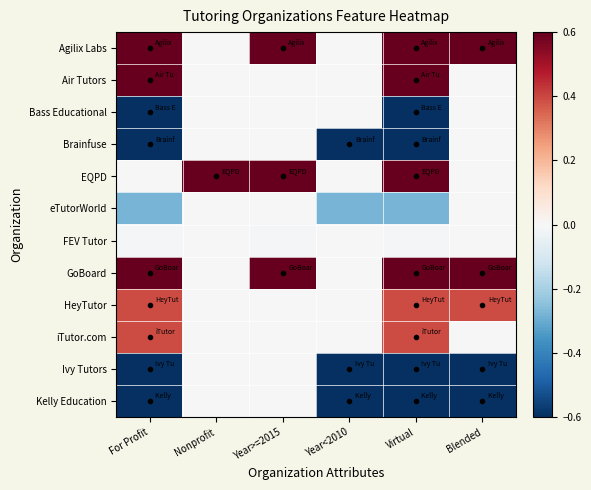

Between For Profit and Nonprofit, which is larger?

For Profit